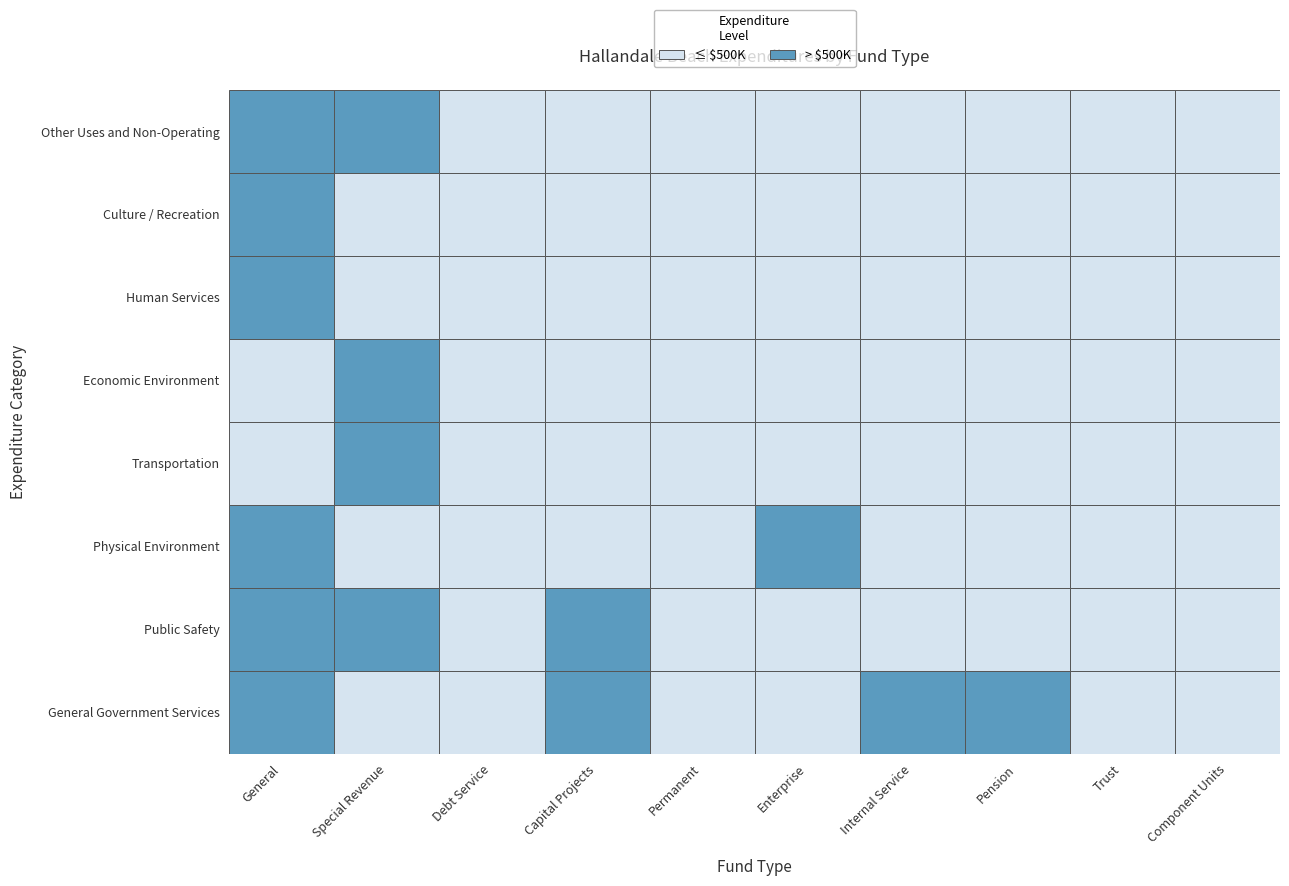

Reading left to right, extract all data points from this chart.

General Government Services: 9642851	0	0	2197938	0	478207	2609884	11912462	0	0
Public Safety: 29447554	3244675	0	782011	0	0	0	0	0	0
Physical Environment: 2383469	0	0	39475	0	25201993	0	0	0	0
Transportation: 0	960799	0	68911	0	0	0	0	0	0
Economic Environment: 0	4141178	0	11041	0	0	0	0	0	0
Human Services: 692013	0	0	251599	0	0	0	0	0	0
Culture / Recreation: 2066302	0	0	206742	0	0	0	0	0	0
Other Uses and Non-Operating: 3618308	2313542	0	211287	271141	105692	54908	0	0	0